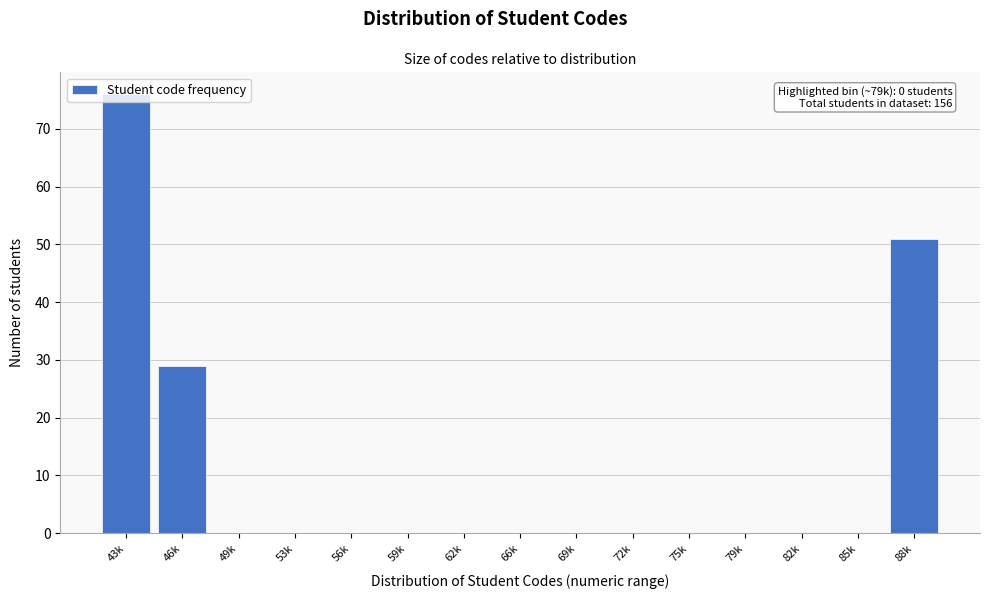

Between 88k and 72k, which is larger?

88k